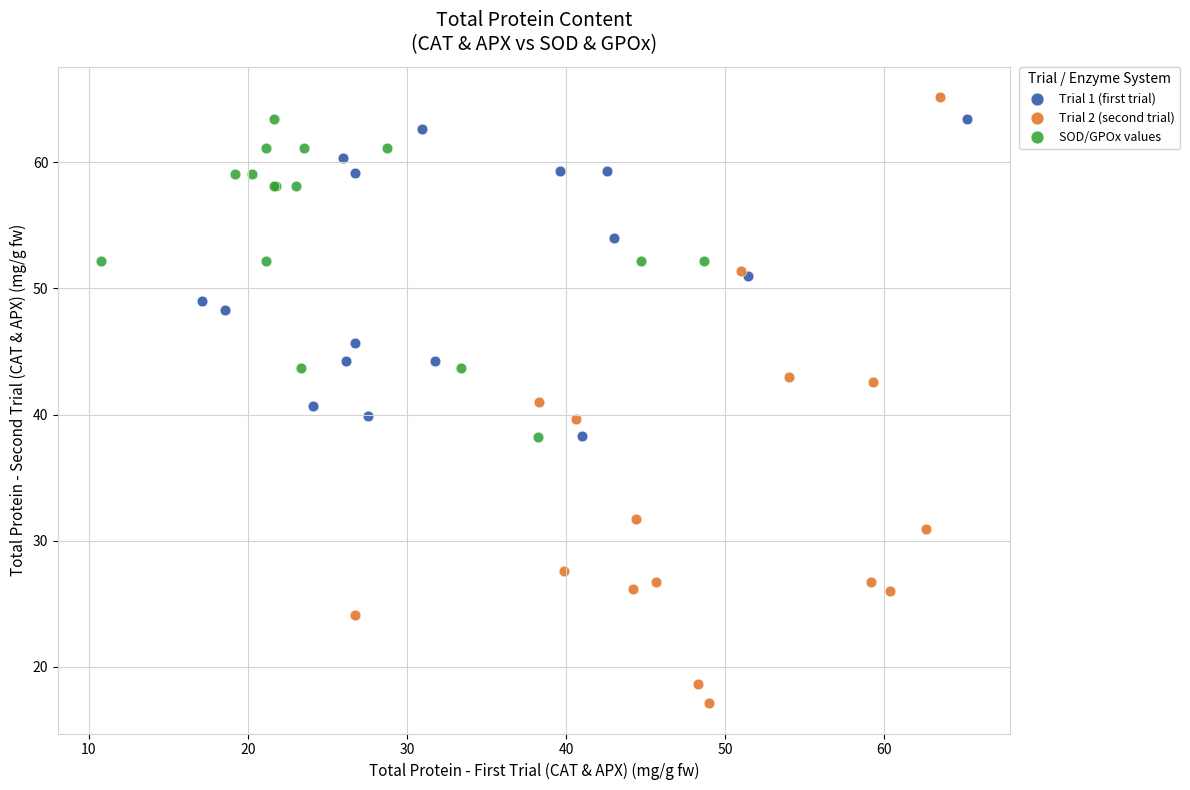

Which series has the largest Y range (max minus min)?

Trial 2 (second trial)